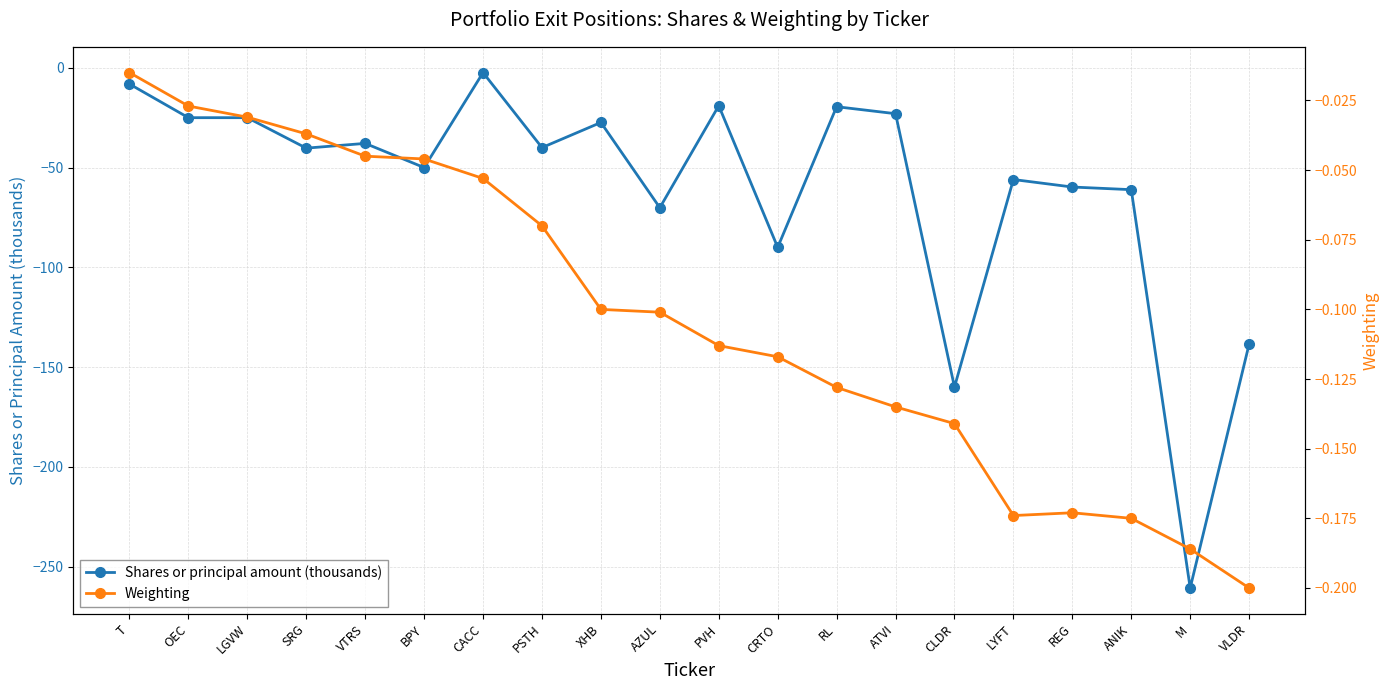

Reading right to left, transcribe all the data shown in this chart.

Shares or principal amount (thousands): VLDR=-138.5	M=-260.8	ANIK=-61.1	REG=-59.8	LYFT=-56.0	CLDR=-160.0	ATVI=-23.0	RL=-19.5	CRTO=-90.0	PVH=-19.0	AZUL=-70.1	XHB=-27.4	PSTH=-40.0	CACC=-2.4	BPY=-50.0	VTRS=-37.9	SRG=-40.3	LGVW=-25.0	OEC=-25.0	T=-8.1
Weighting: VLDR=-0.2	M=-0.2	ANIK=-0.2	REG=-0.2	LYFT=-0.2	CLDR=-0.1	ATVI=-0.1	RL=-0.1	CRTO=-0.1	PVH=-0.1	AZUL=-0.1	XHB=-0.1	PSTH=-0.1	CACC=-0.1	BPY=-0.0	VTRS=-0.0	SRG=-0.0	LGVW=-0.0	OEC=-0.0	T=-0.0